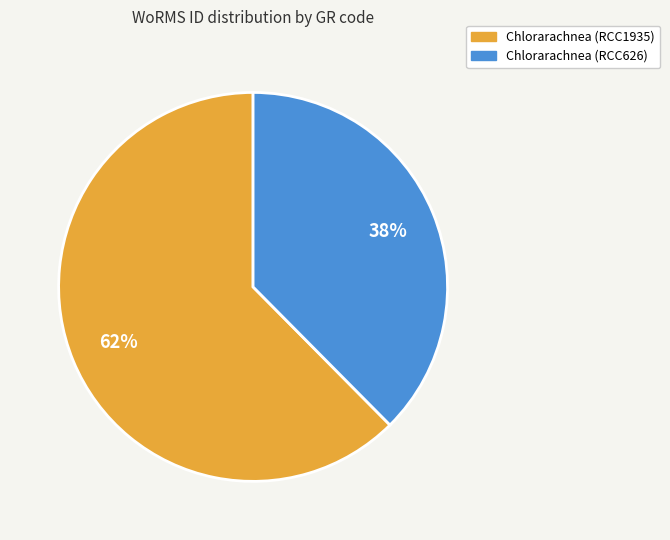

What is the ratio of the value at Chlorarachnea (RCC626) to the value at Chlorarachnea (RCC1935)?

0.6